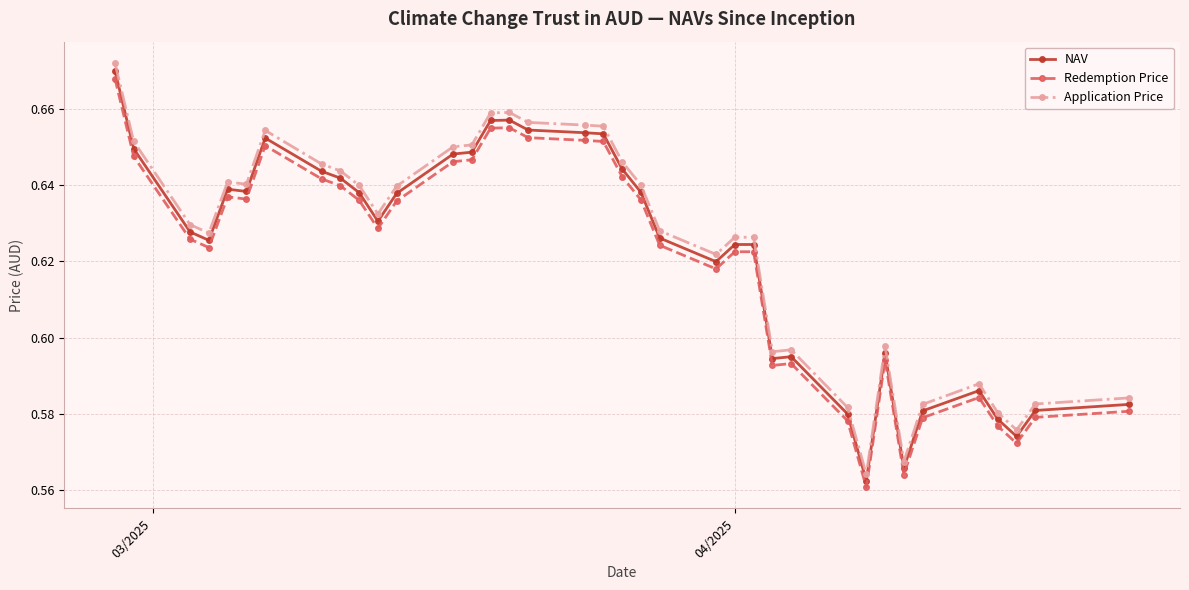

True or false: Application Price has more than 2 interior local peaks.

True